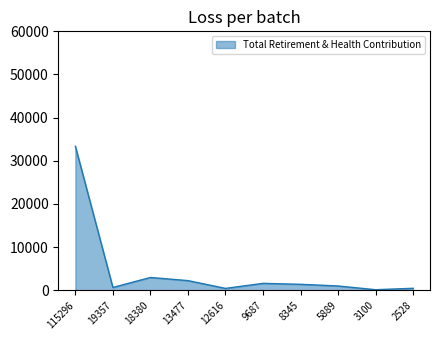

What is the difference between the maximum and minimum values?

33250